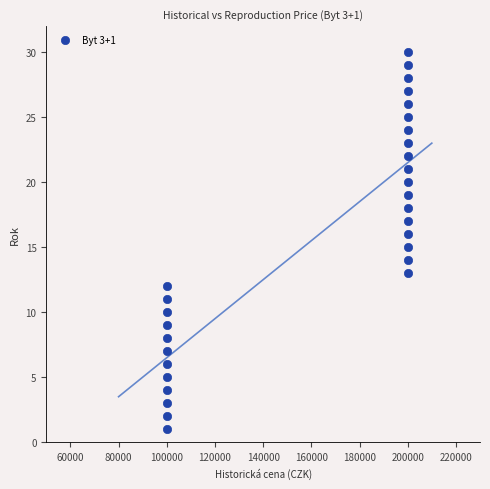

What is the range of Y values (max minus min)?

29